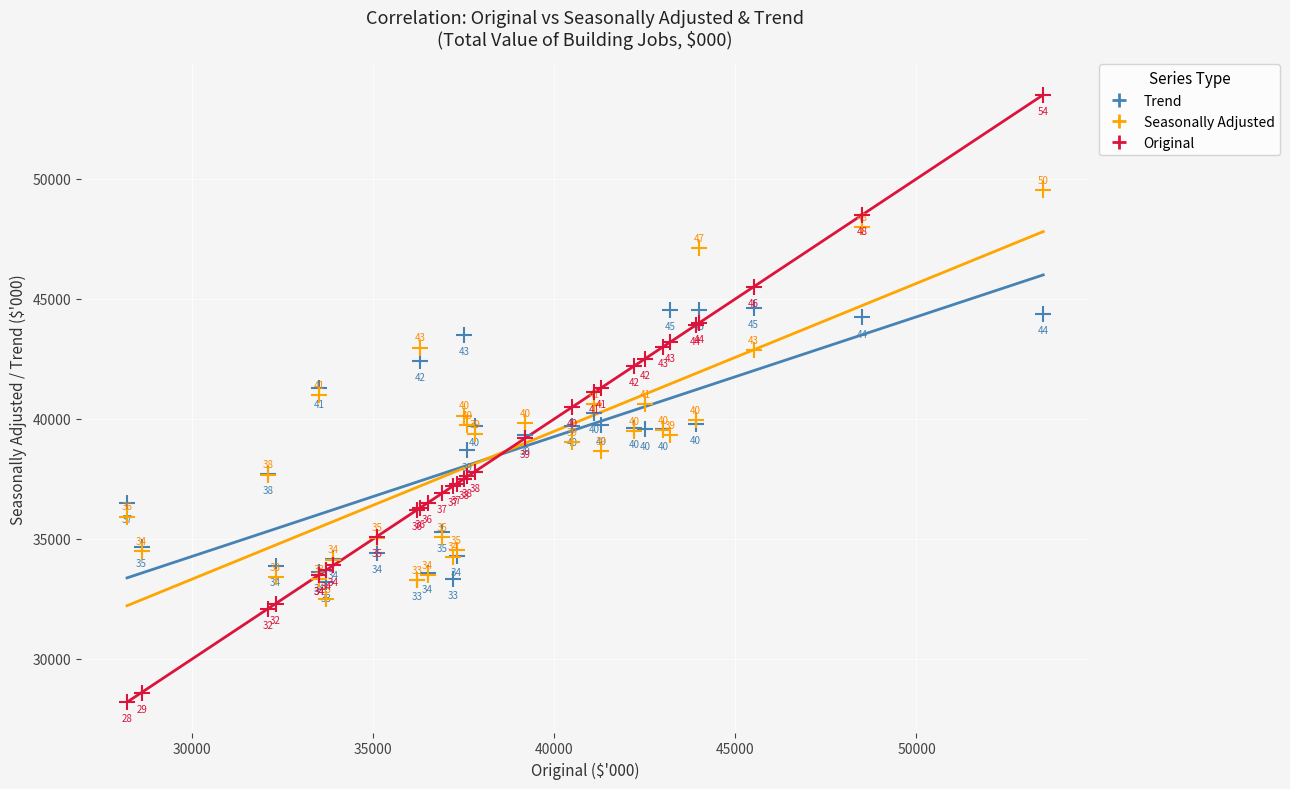

In the Seasonally Adjusted series, what Y value is closest to 41019?

40982